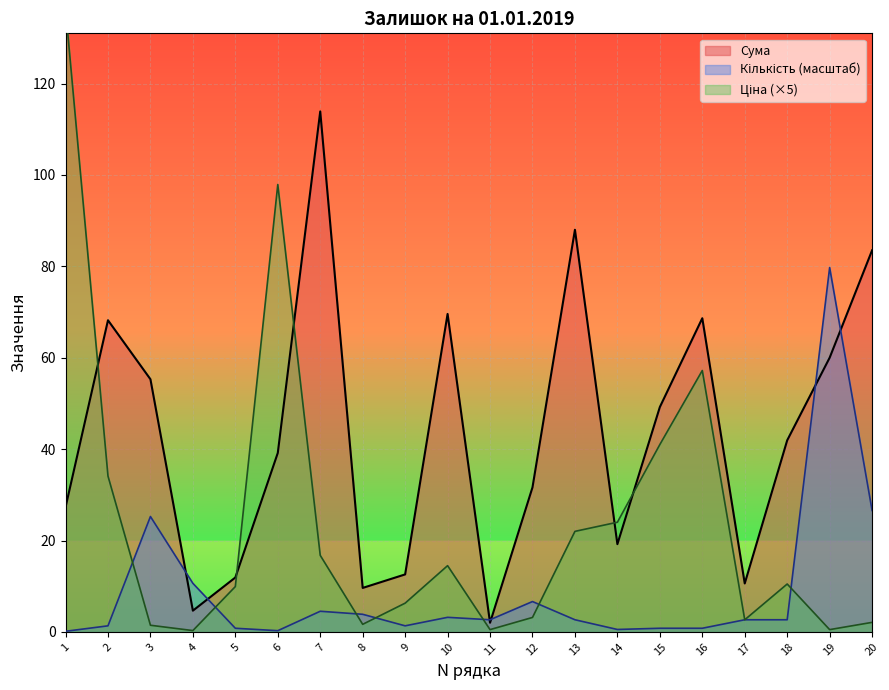

What is the difference between the second highest and second lowest values in the Сума series?

83.4